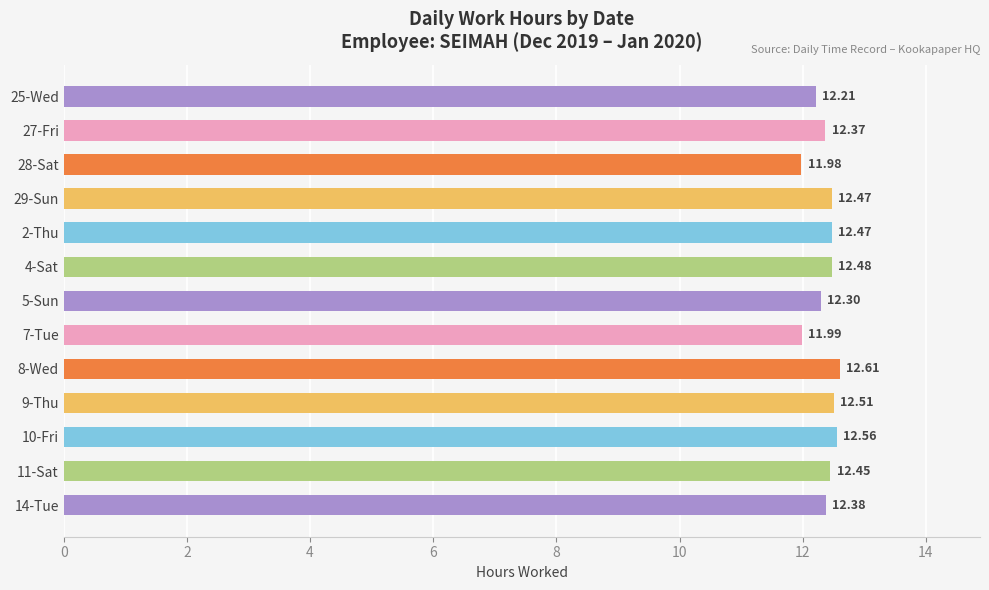

What is the difference between the second highest and second lowest values?

0.6